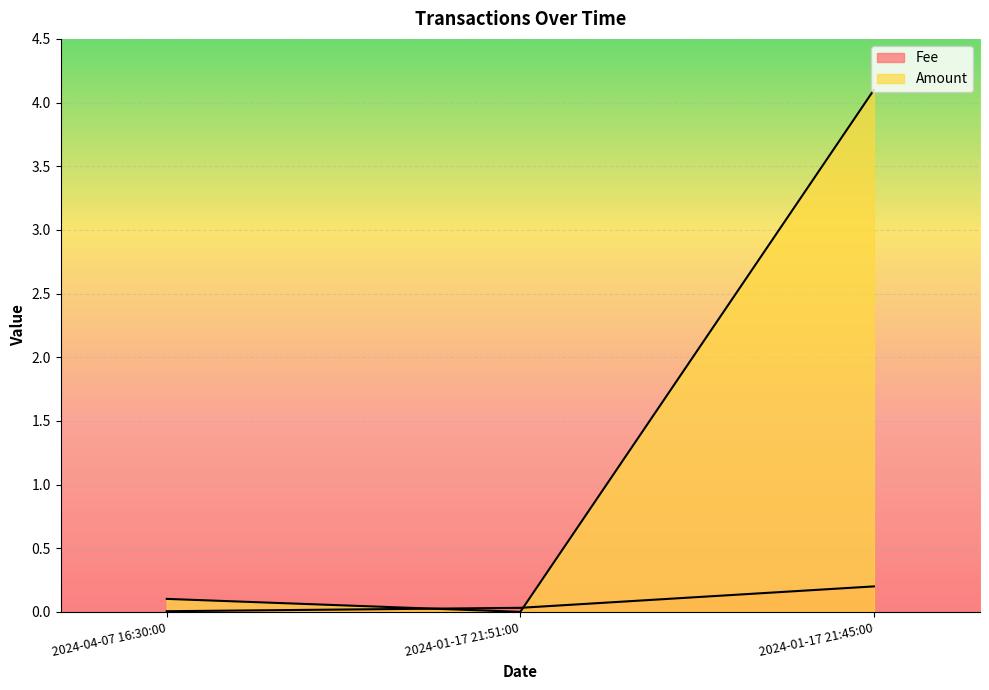

Reading right to left, extract all data points from this chart.

Fee: 0.2	0.0	0.0
Amount: 4.1	0.0	0.1